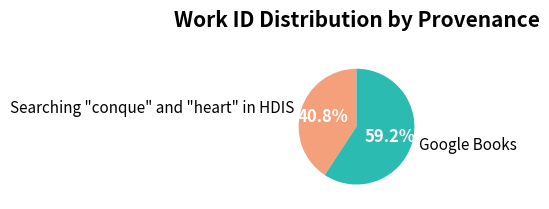

True or false: Google Books accounts for 49% of the total.

False